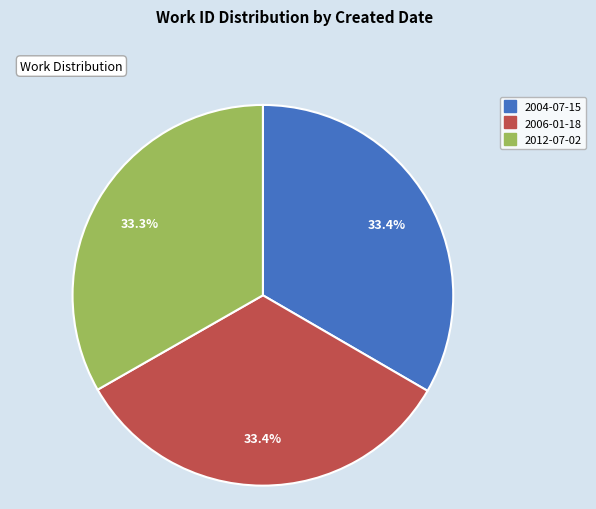

The 2012-07-02 slice represents 33% of the pie. True or false?

True